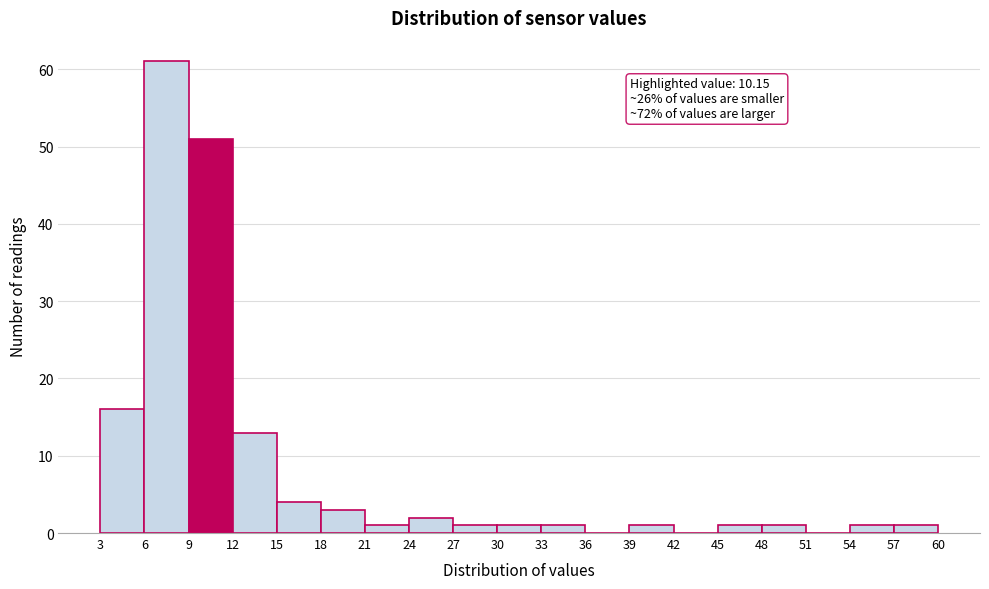

Over which range of the x-axis is the bar tallest?

6 to 9